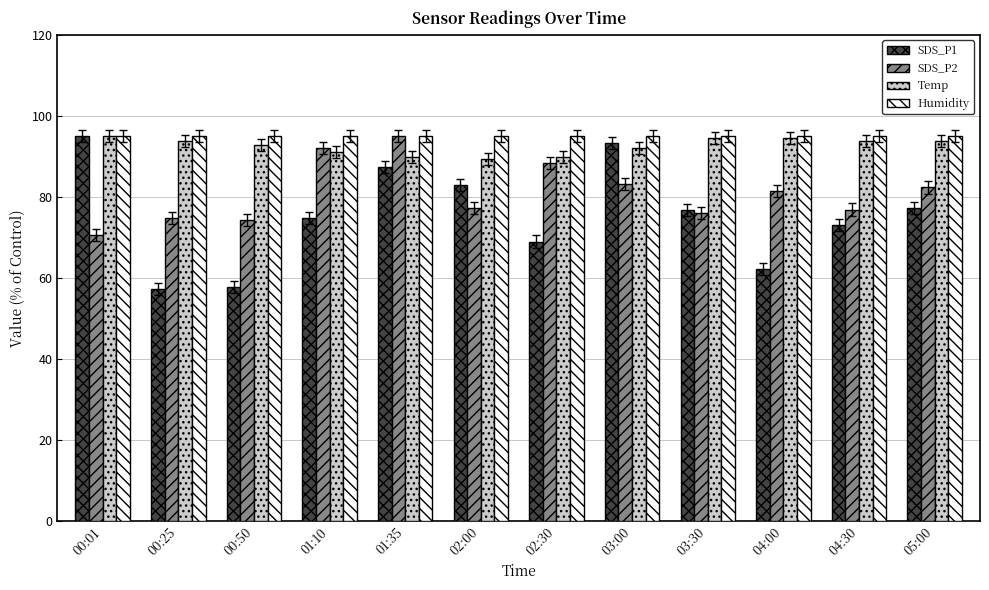

What is the spread (max minus min) of values at 03:30?

19.0